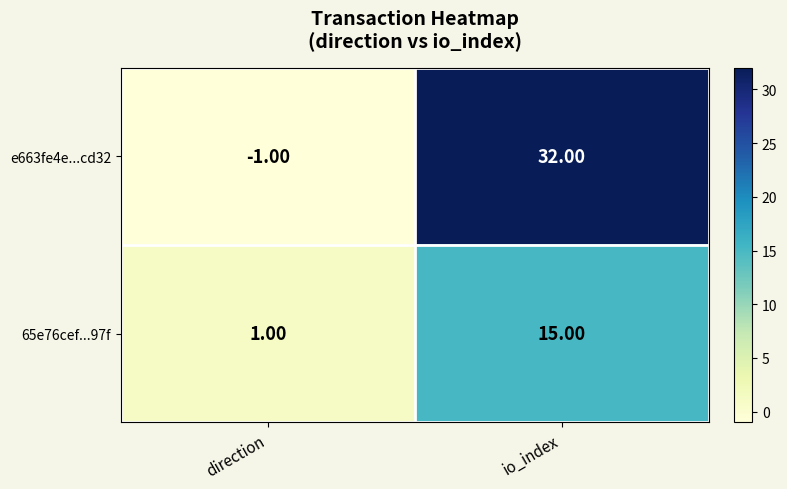

What is the difference between the 65e76cef...97f values at io_index and direction?

14